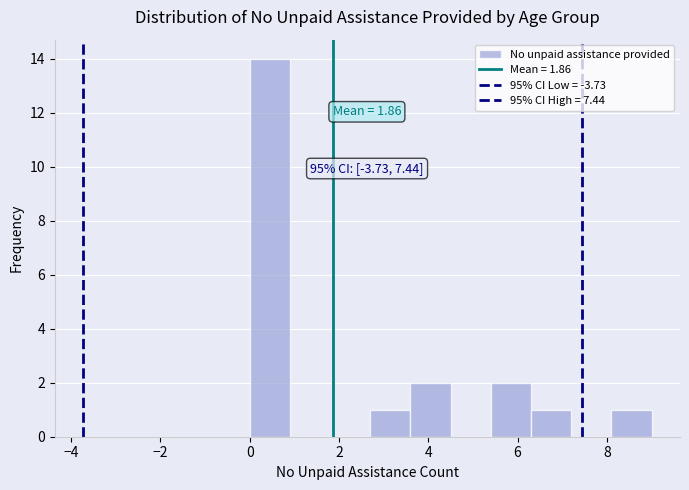

Which range on the x-axis has the tallest bar?

0.0 to 0.9